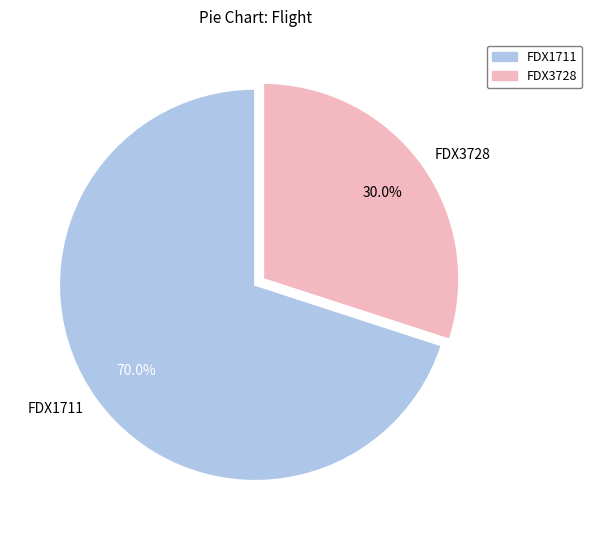

Count the number of slices in the pie.

2